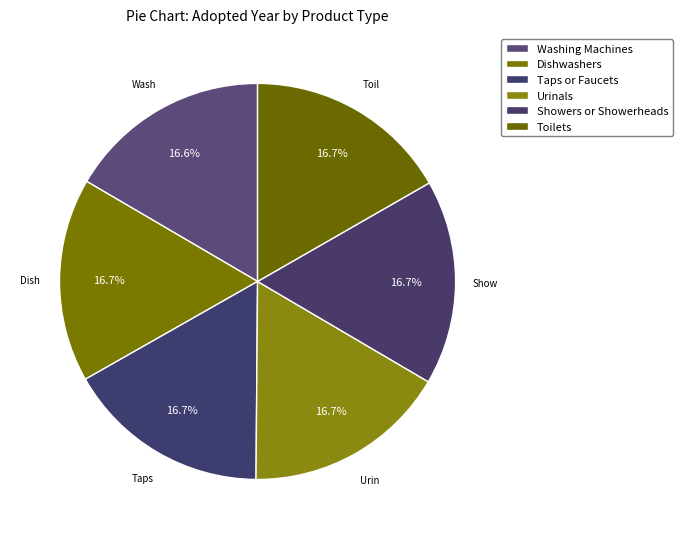

Is Dishwashers the majority of the pie?

No